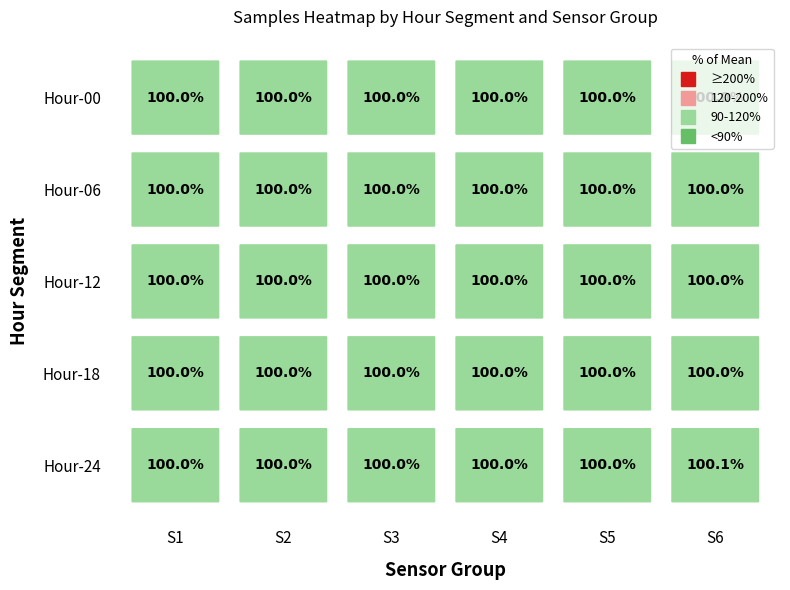

Rank the series at 1 from lowest to highest value.

24, 06, 12, 18, 00